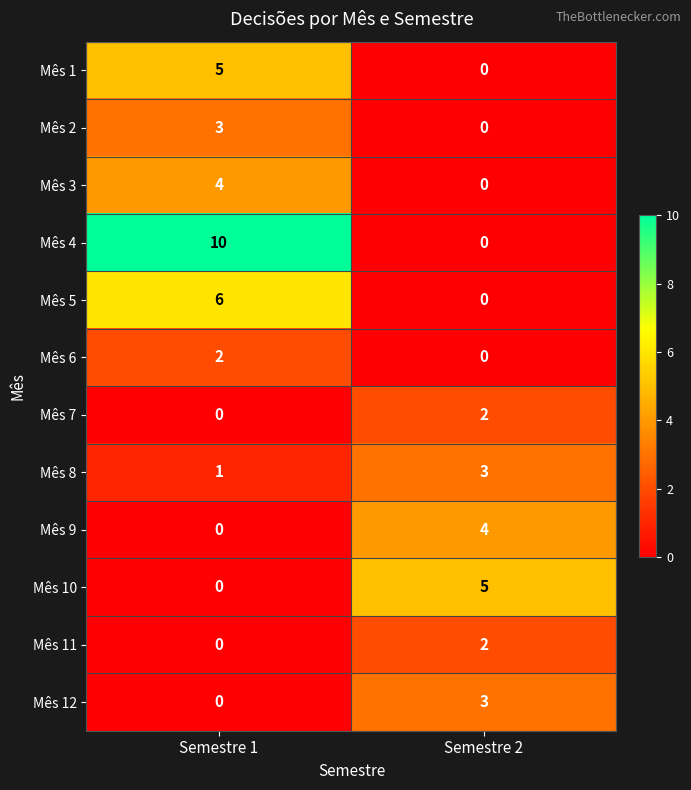

The value of Mês 8 at Semestre 2 is 3. True or false?

True